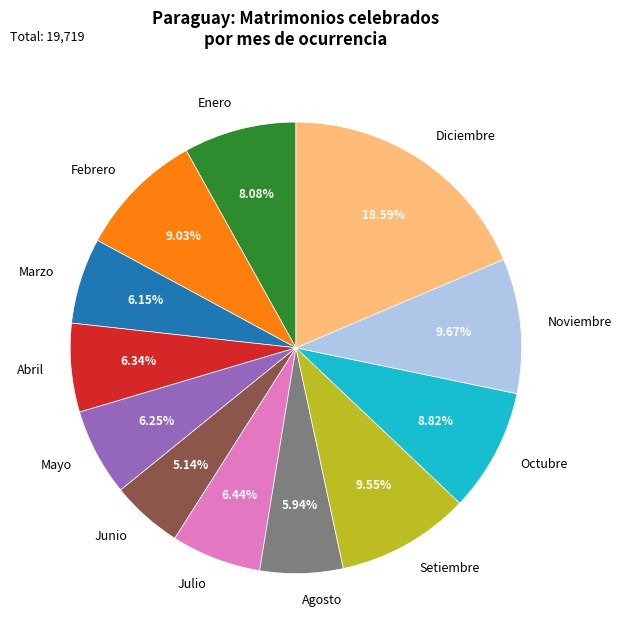

The Agosto slice represents 6% of the pie. True or false?

True